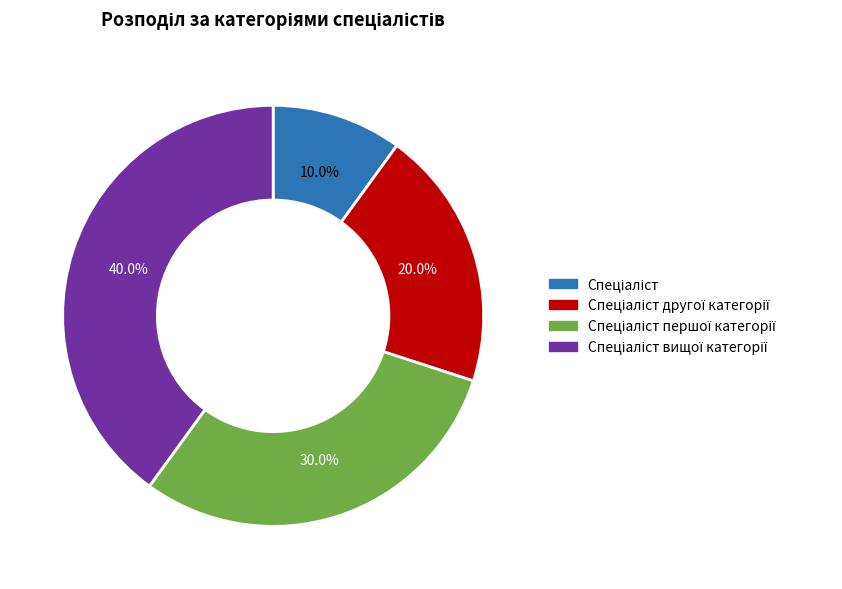

Is there any slice that represents more than half of the pie?

No